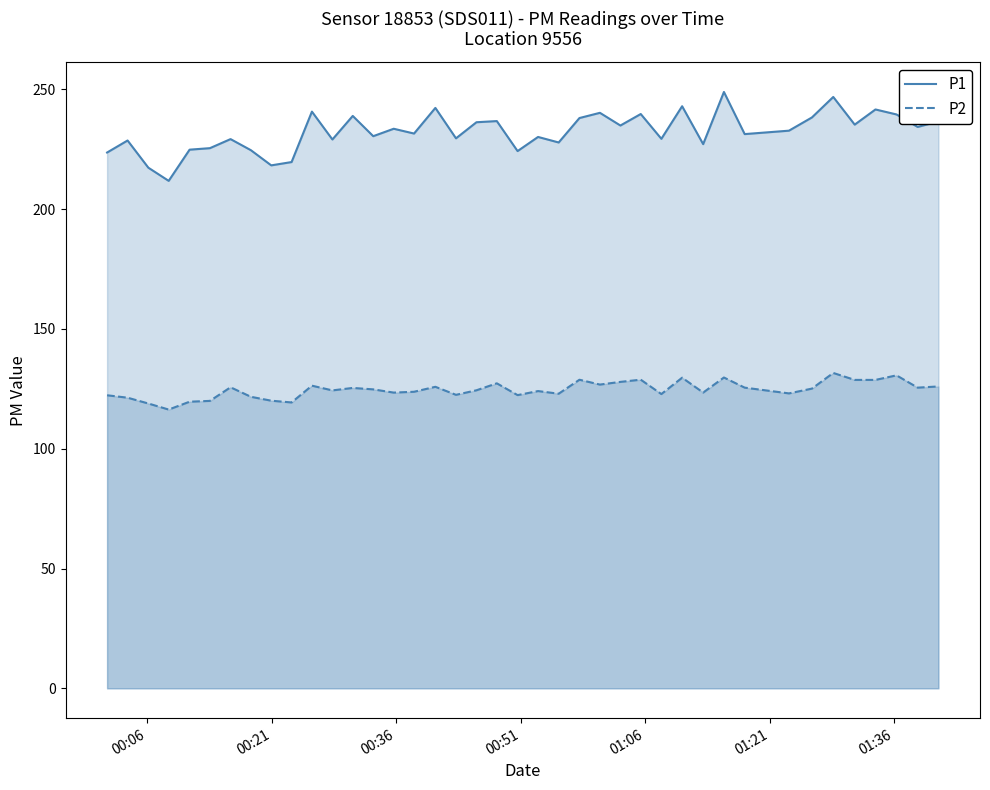

Rank the series by their average value, from highest to lowest.

P1, P2